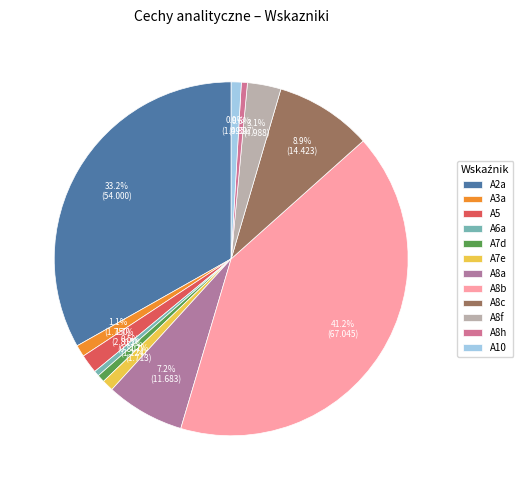

Rank the categories by value from lowest to highest.

A6a, A8h, A7d, A10, A7e, A3a, A5, A8f, A8a, A8c, A2a, A8b